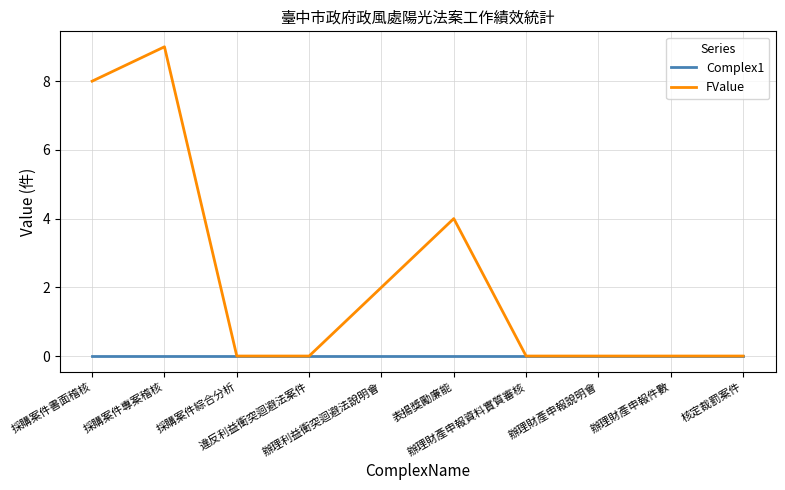

Which series has the widest spread of values?

FValue